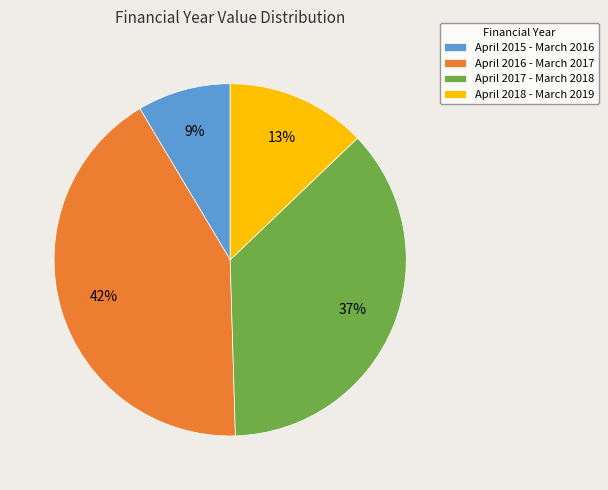

Do April 2015 - March 2016 and April 2018 - March 2019 together represent more than half of the pie?

No